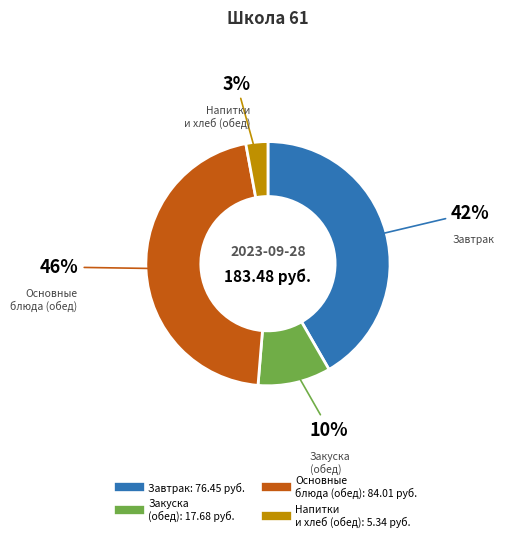

To the nearest percent, what is the average slice percentage?

25%